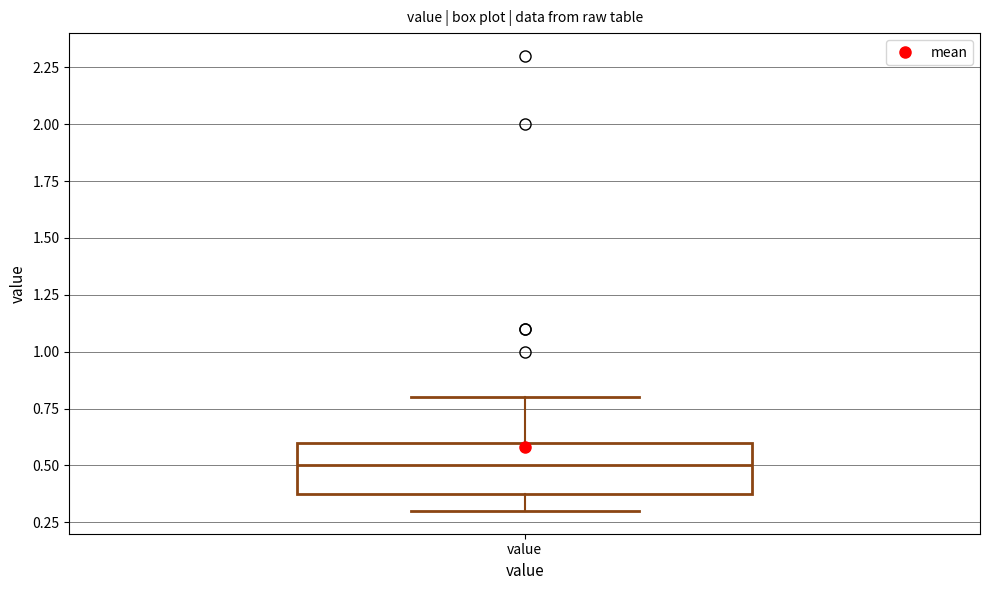

Where is the lower edge of the box for value on the y-axis? The values are not printed on the chart, so give them approximately, as read against the axis.

0.4